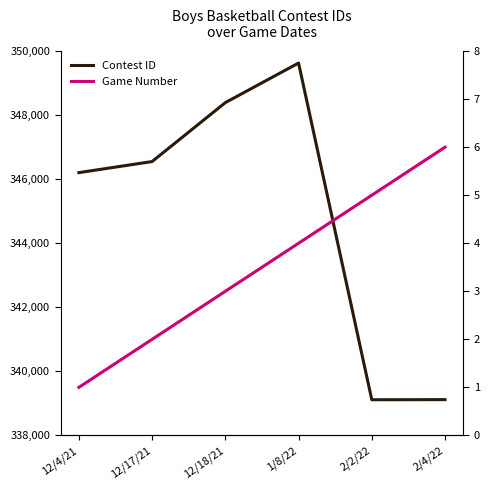

True or false: Contest ID and Game Number cross at least once.

False